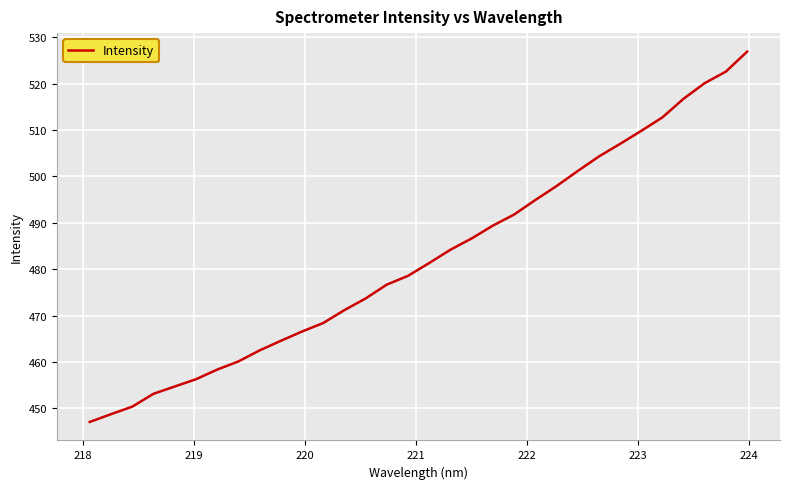

What is the sum of all values?

15438.4